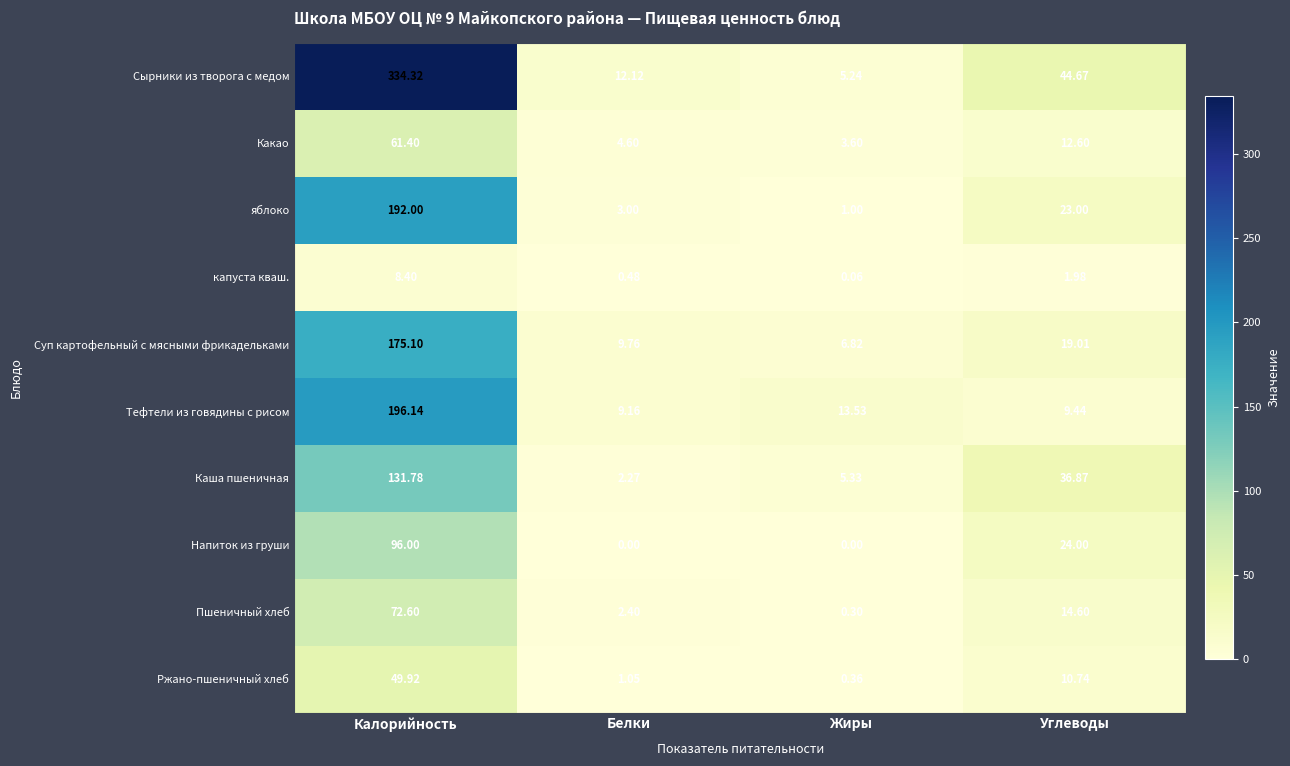

Rank the categories by капуста кваш. value from lowest to highest.

Жиры, Белки, Углеводы, Калорийность